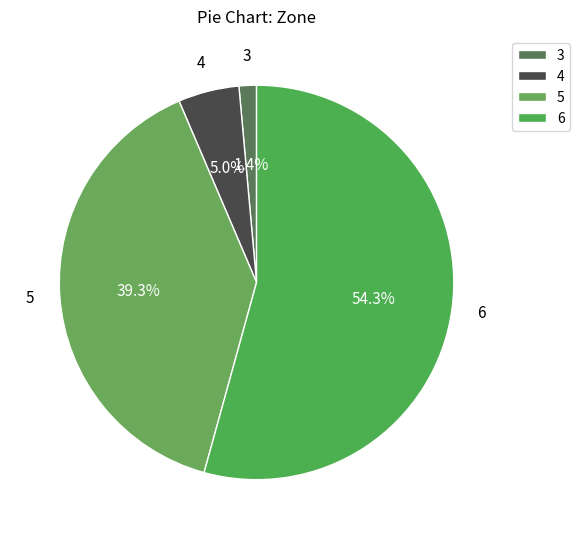

How much of the chart is everything except 5?

60.7%